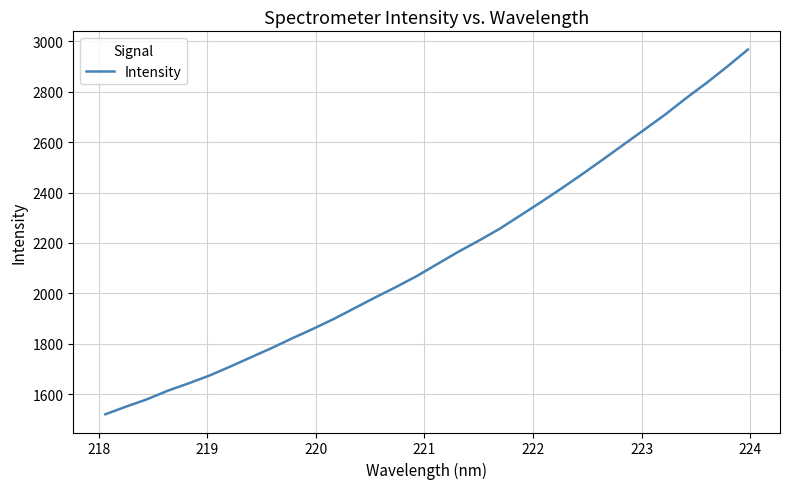

What is the smallest value displayed?

1520.5